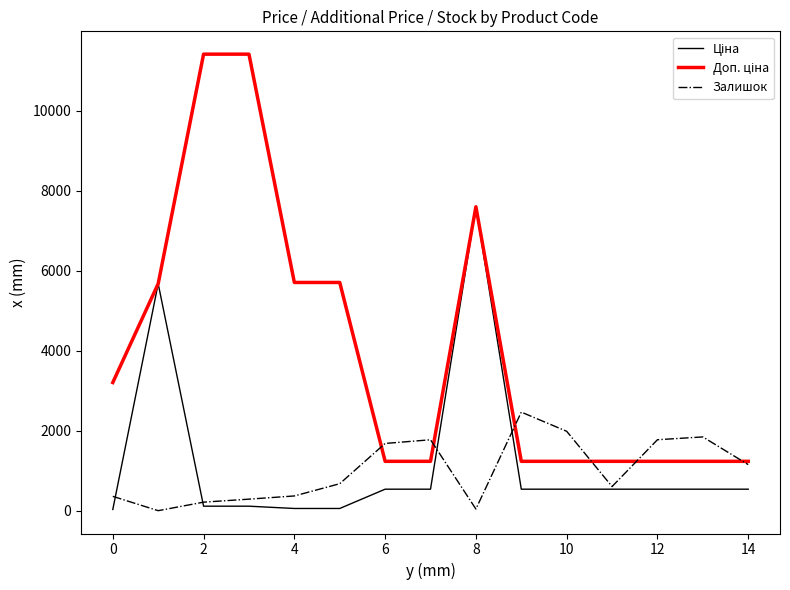

What is the maximum value shown in the chart?

11410.0